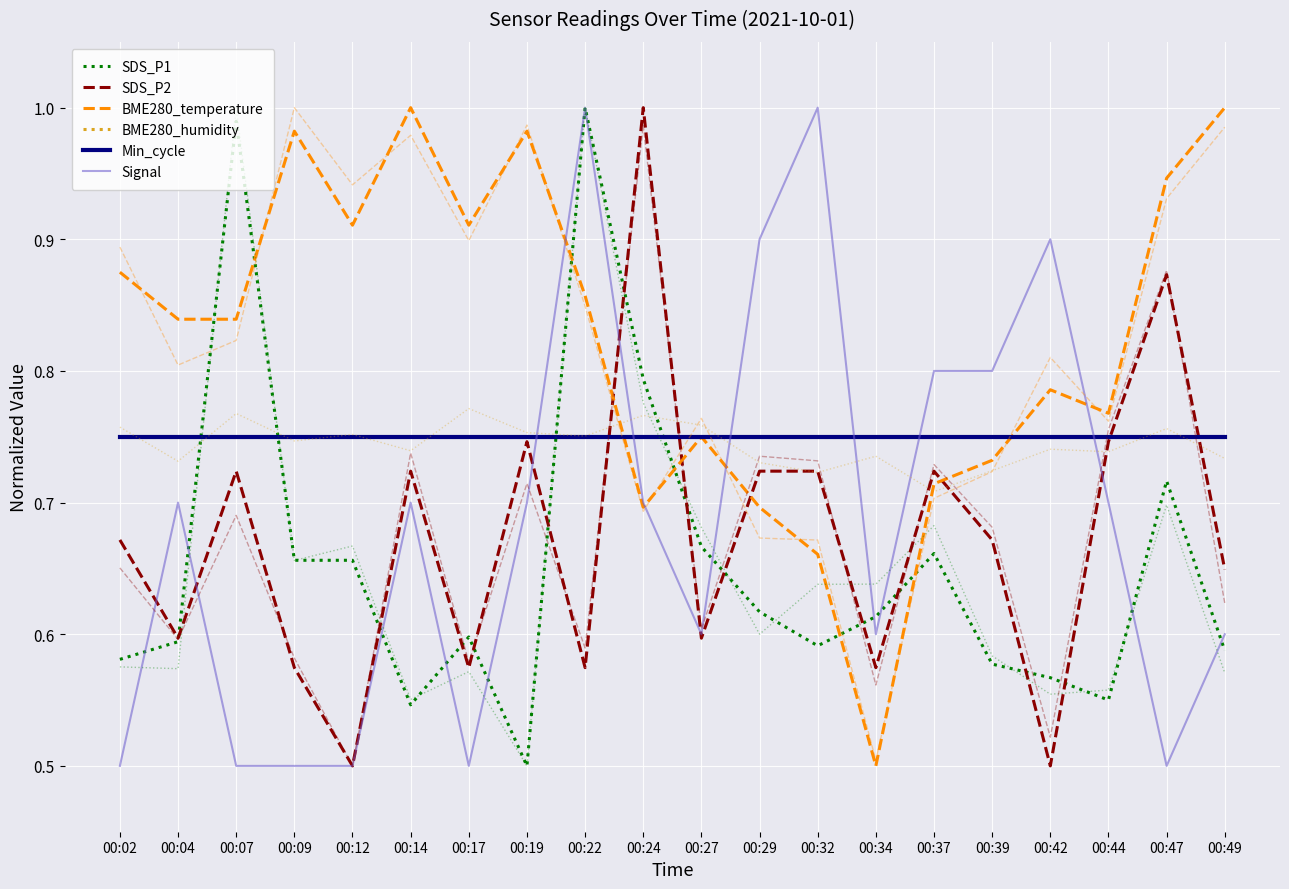

Rank the series by their maximum value, from highest to lowest.

SDS_P1, SDS_P2, BME280_temperature, Signal, BME280_humidity, Min_cycle